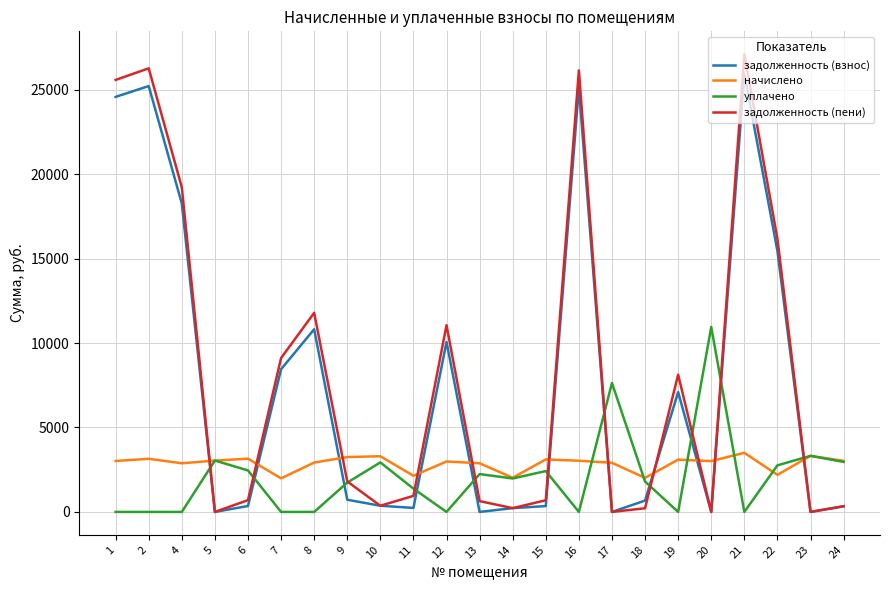

True or false: задолженность (взнос) has more than 2 interior local peaks.

True